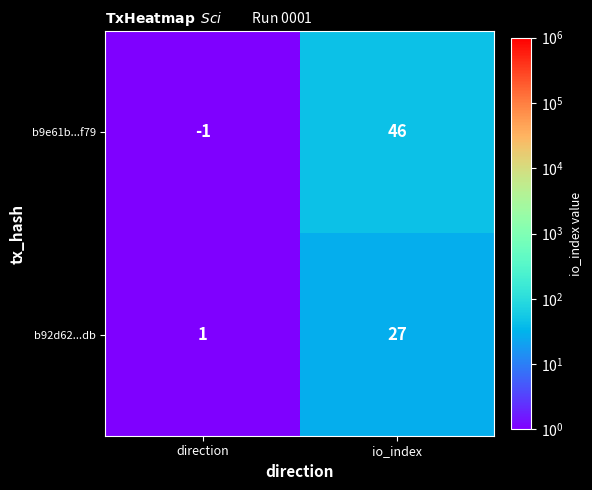

Is it true that b9e61b...f79 equals 46 at io_index?

True